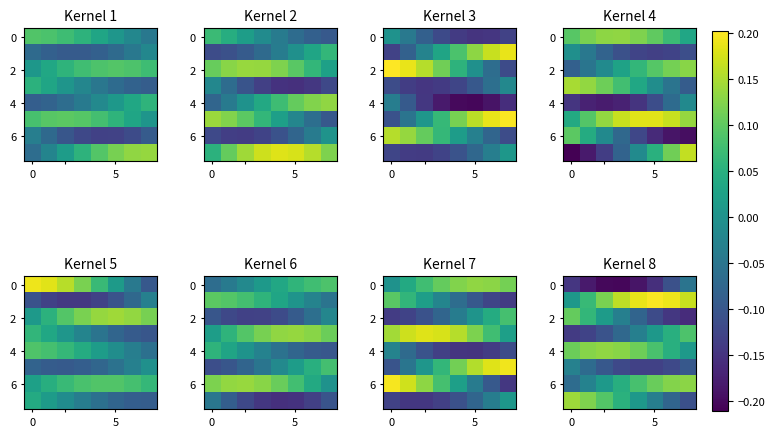

What is the difference between the highest and lowest values at 0?

0.3